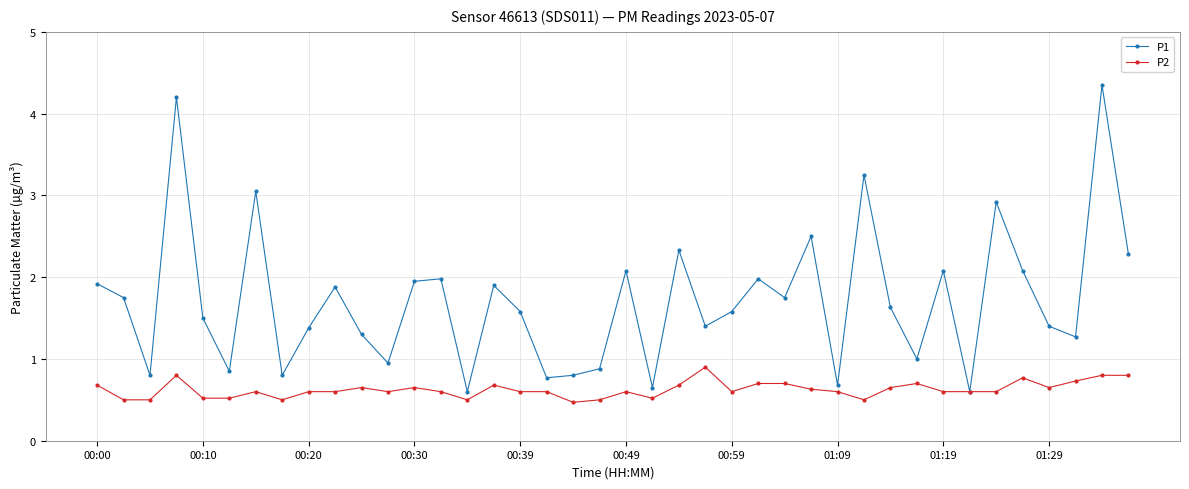

How many series are shown in this chart?

2